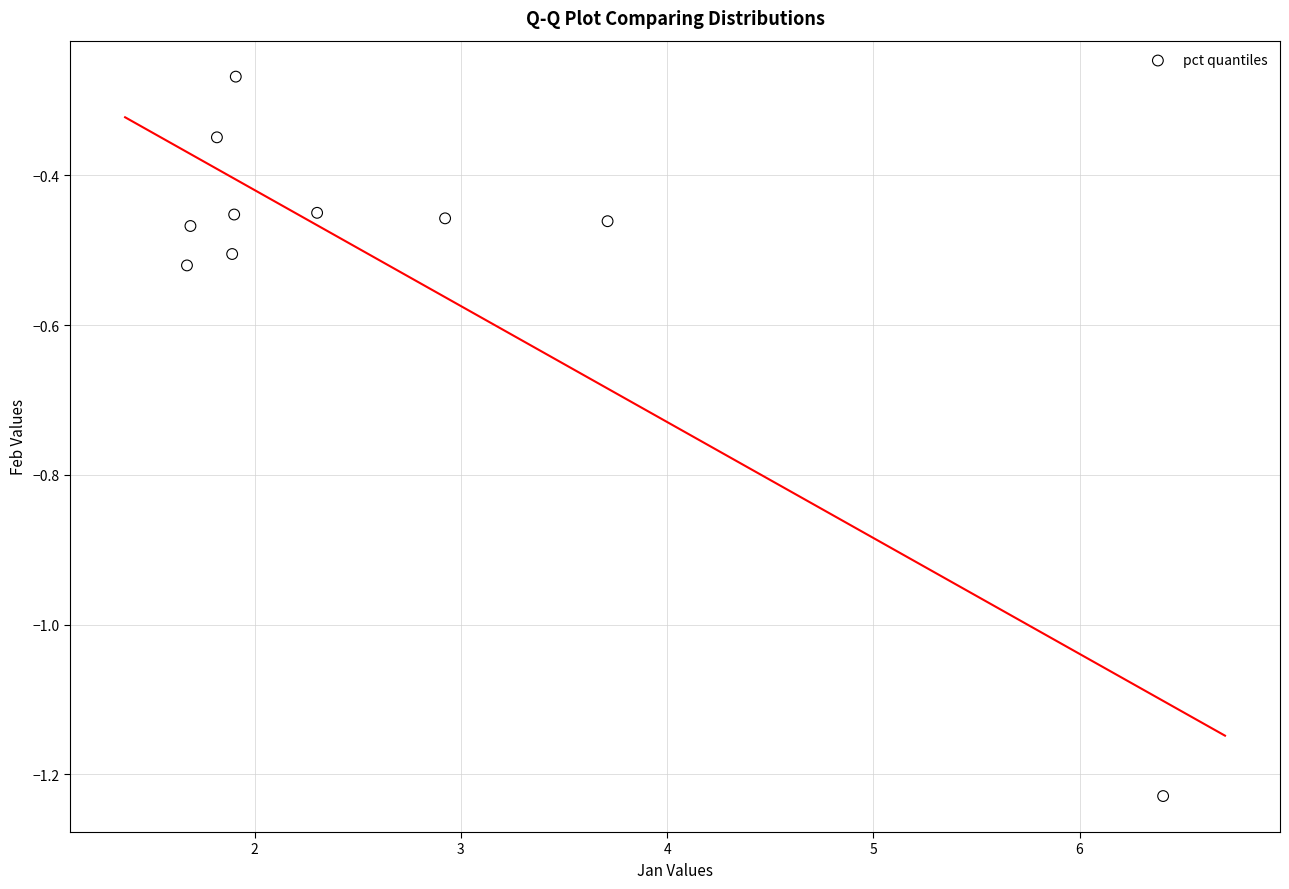

What is the range of Y values (max minus min)?

1.0